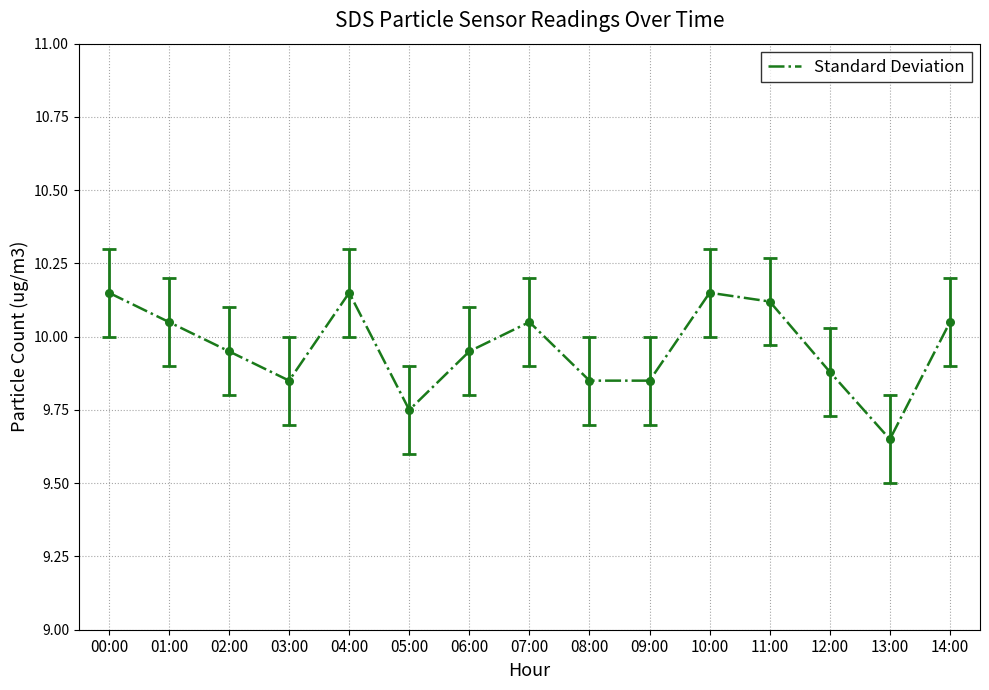

What is the change in value from 07:00 to 13:00?

-0.4